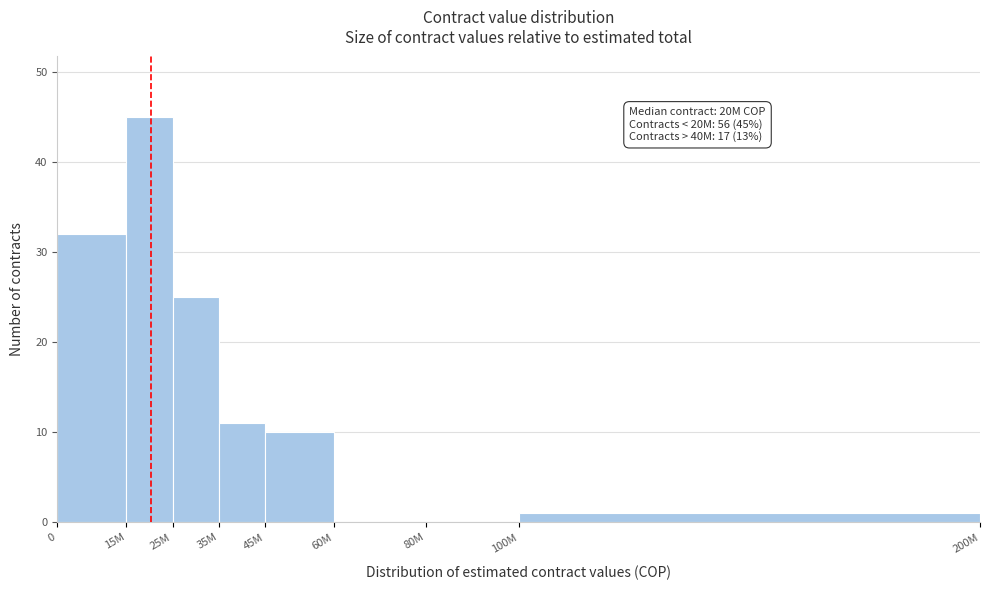

Reading left to right, extract all data points from this chart.

0=32	15M=45	25M=25	35M=11	45M=10	60M=0	80M=0	100M=1